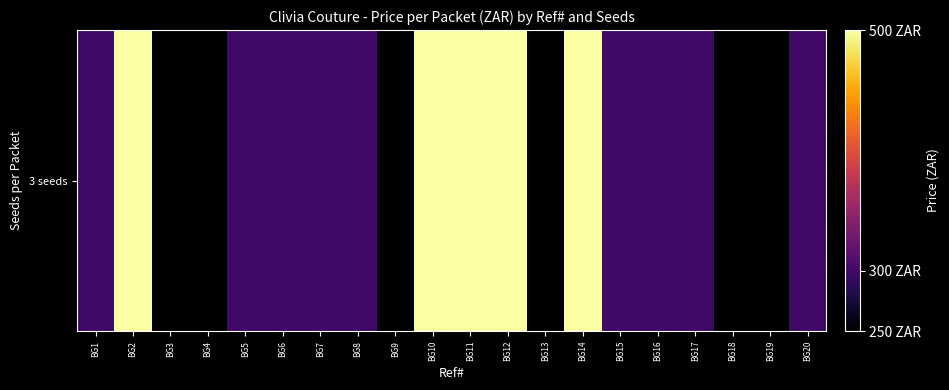

Reading left to right, extract all data points from this chart.

BG1=300	BG2=500	BG3=250	BG4=250	BG5=300	BG6=300	BG7=300	BG8=300	BG9=250	BG10=500	BG11=500	BG12=500	BG13=250	BG14=500	BG15=300	BG16=300	BG17=300	BG18=250	BG19=250	BG20=300